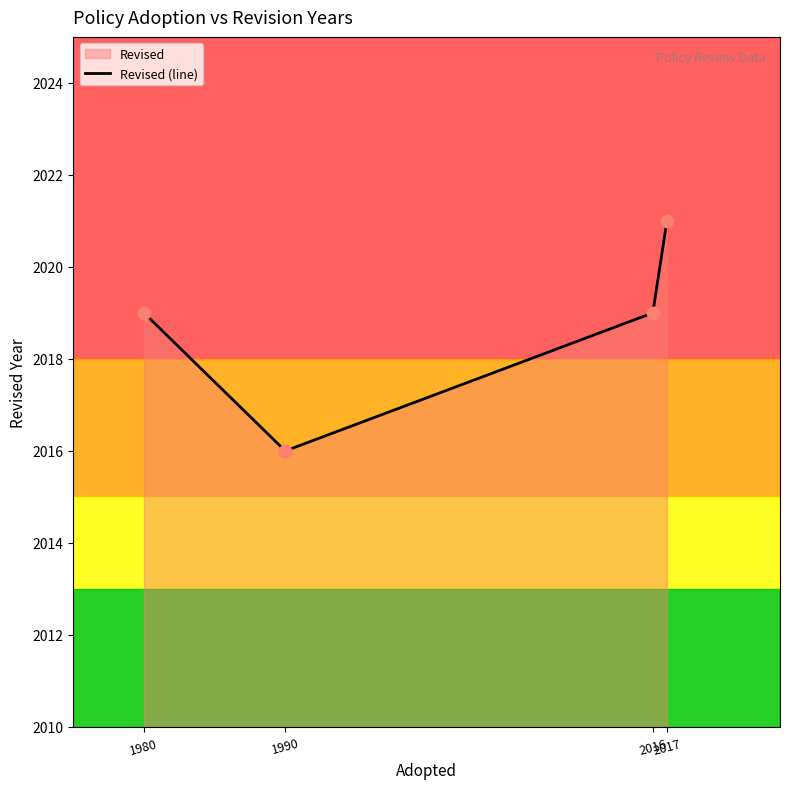

What is the change in value from 1980 to 2017?

+2